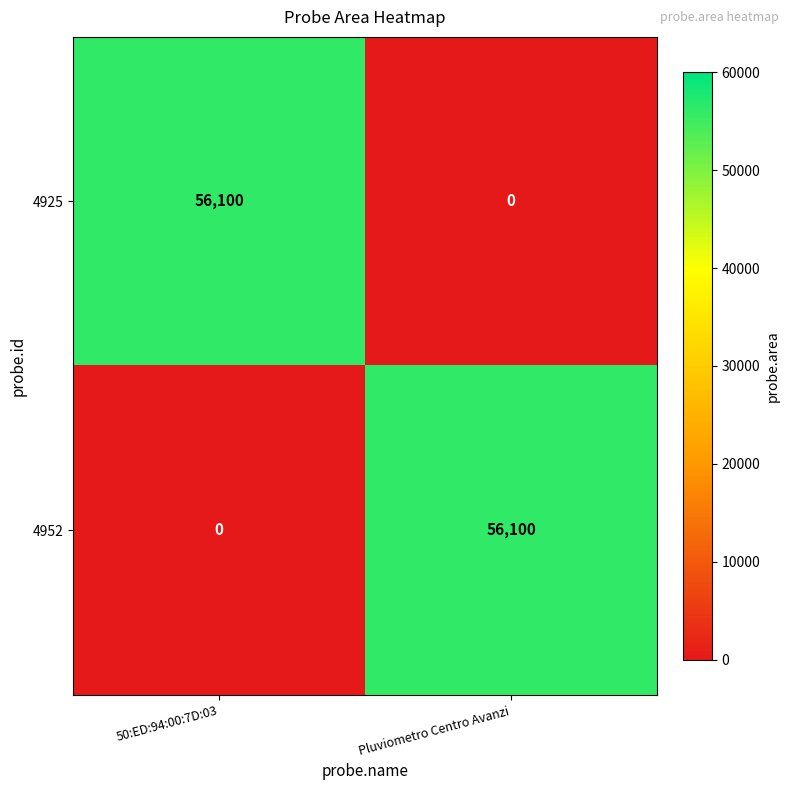

What is the spread (max minus min) of values at Pluviometro Centro Avanzi?

56100